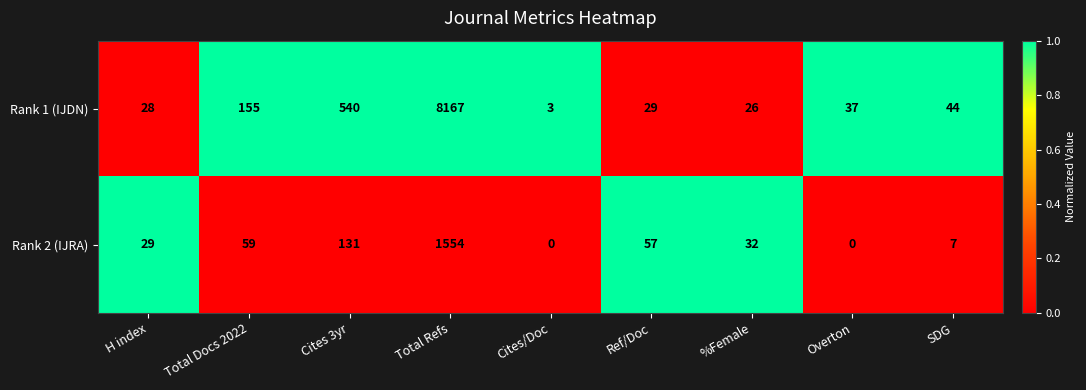

What is the maximum value shown in the chart?

8167